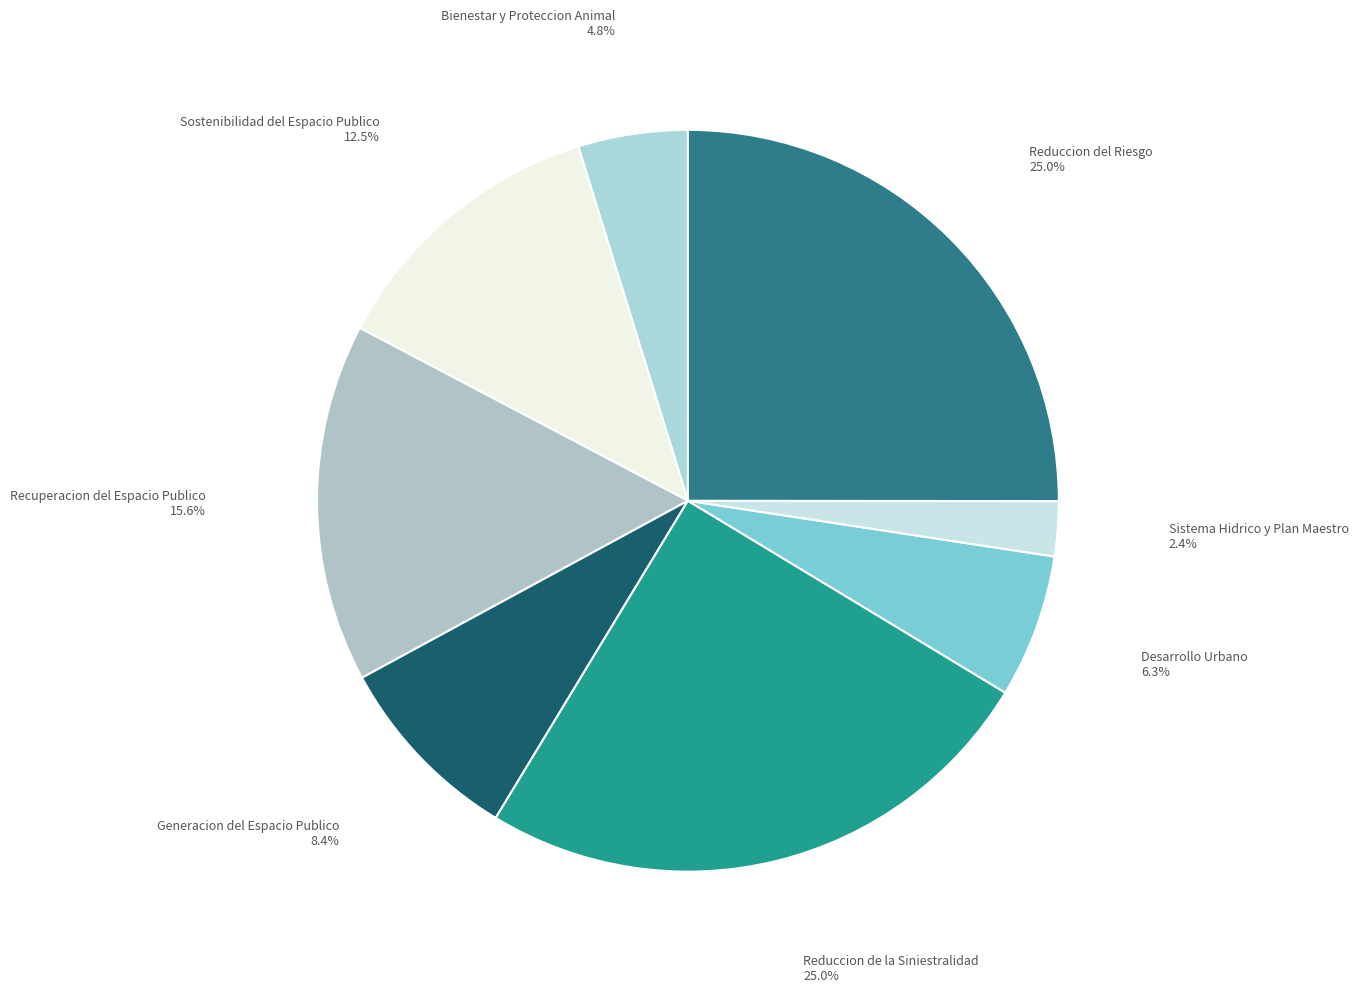

Which slice is the smallest?

Sistema Hidrico y Plan Maestro